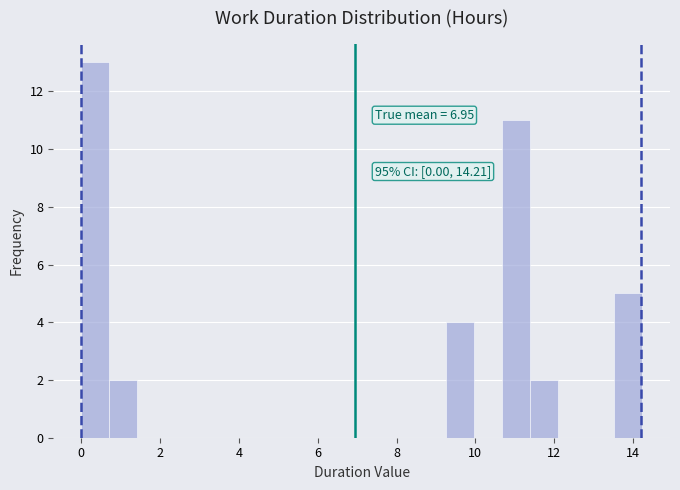

Read against the x-axis, roughly where is the centre of the tallest bar?

0.4